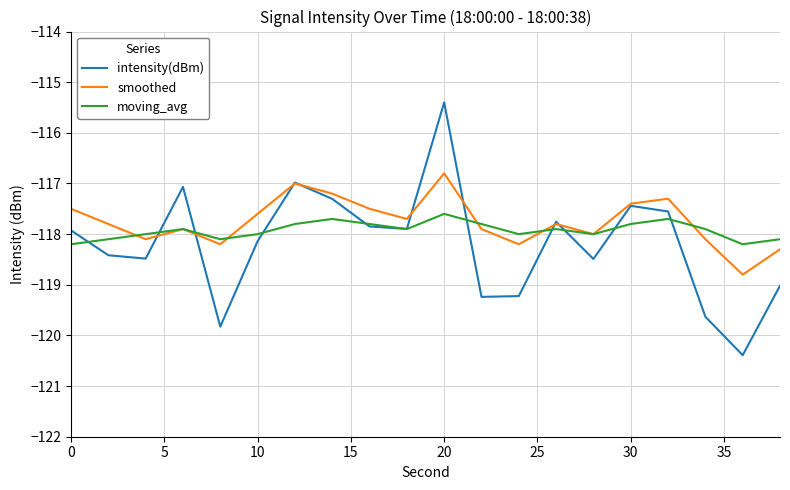

List the series in order of their peak value, lowest first.

moving_avg, smoothed, intensity(dBm)